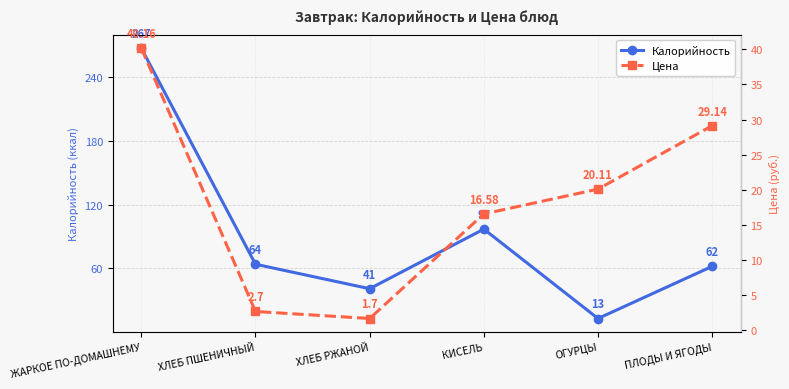

What is the maximum value for Калорийность?

267